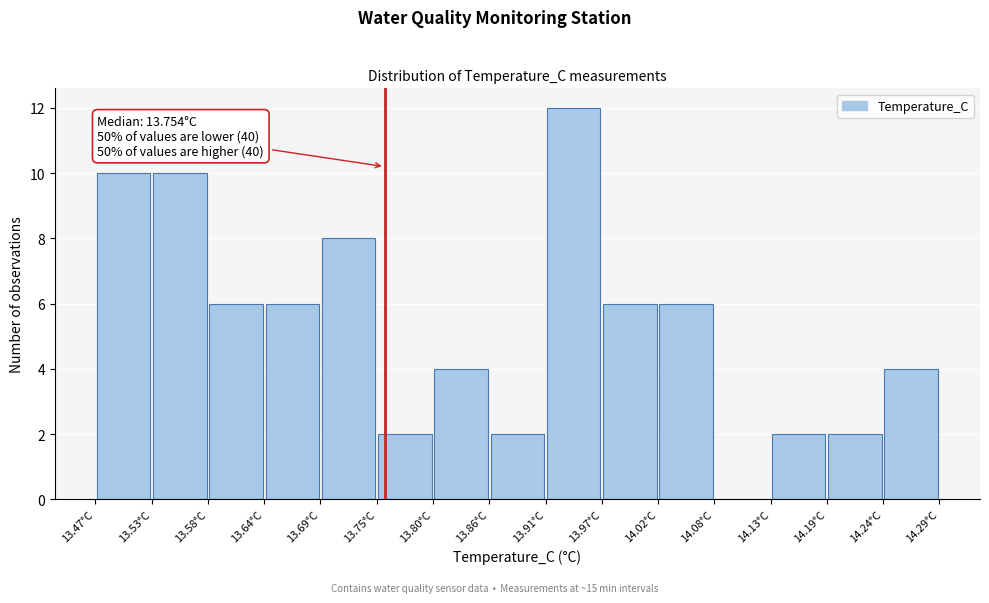

Over which range of the x-axis is the bar tallest?

13.91 to 13.97